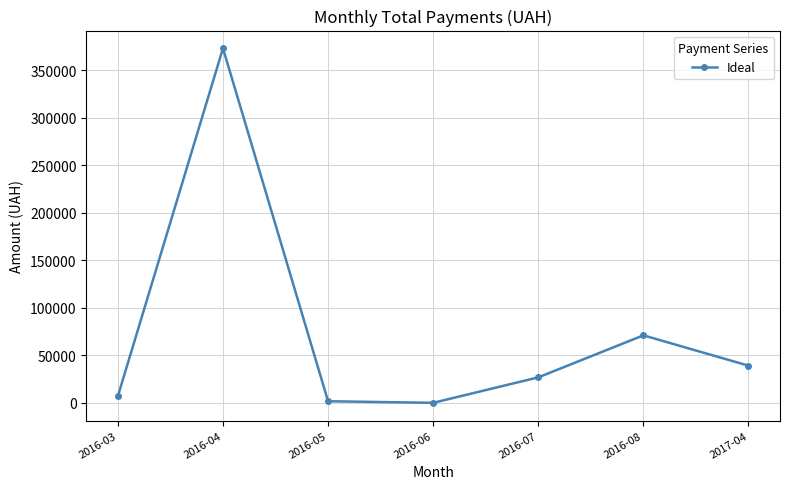

How many points are higher than both their immediate neighbors (excluding endpoints)?

2